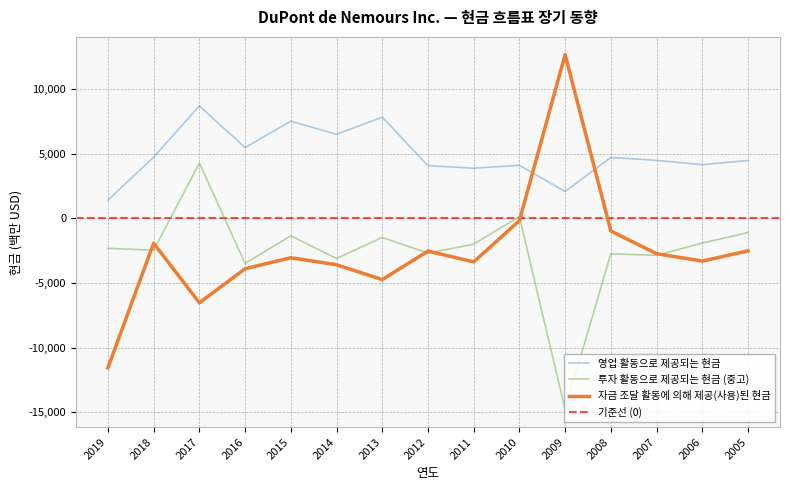

Reading left to right, list all the values displayed in this chart.

영업 활동으로 제공되는 현금: 1409	4731	8695	5478	7516	6502	7823	4075	3879	4102	2075	4711	4484	4154	4474
투자 활동으로 제공되는 현금 (중고): -2313	-2462	4274	-3479	-1350	-3105	-1469	-2687	-1994	135	-14767	-2737	-2858	-1907	-1096
자금 조달 활동에 의해 제공(사용)된 현금: -11550	-1918	-6523	-3892	-3041	-3583	-4731	-2530	-3362	-178	12659	-978	-2728	-3302	-2508